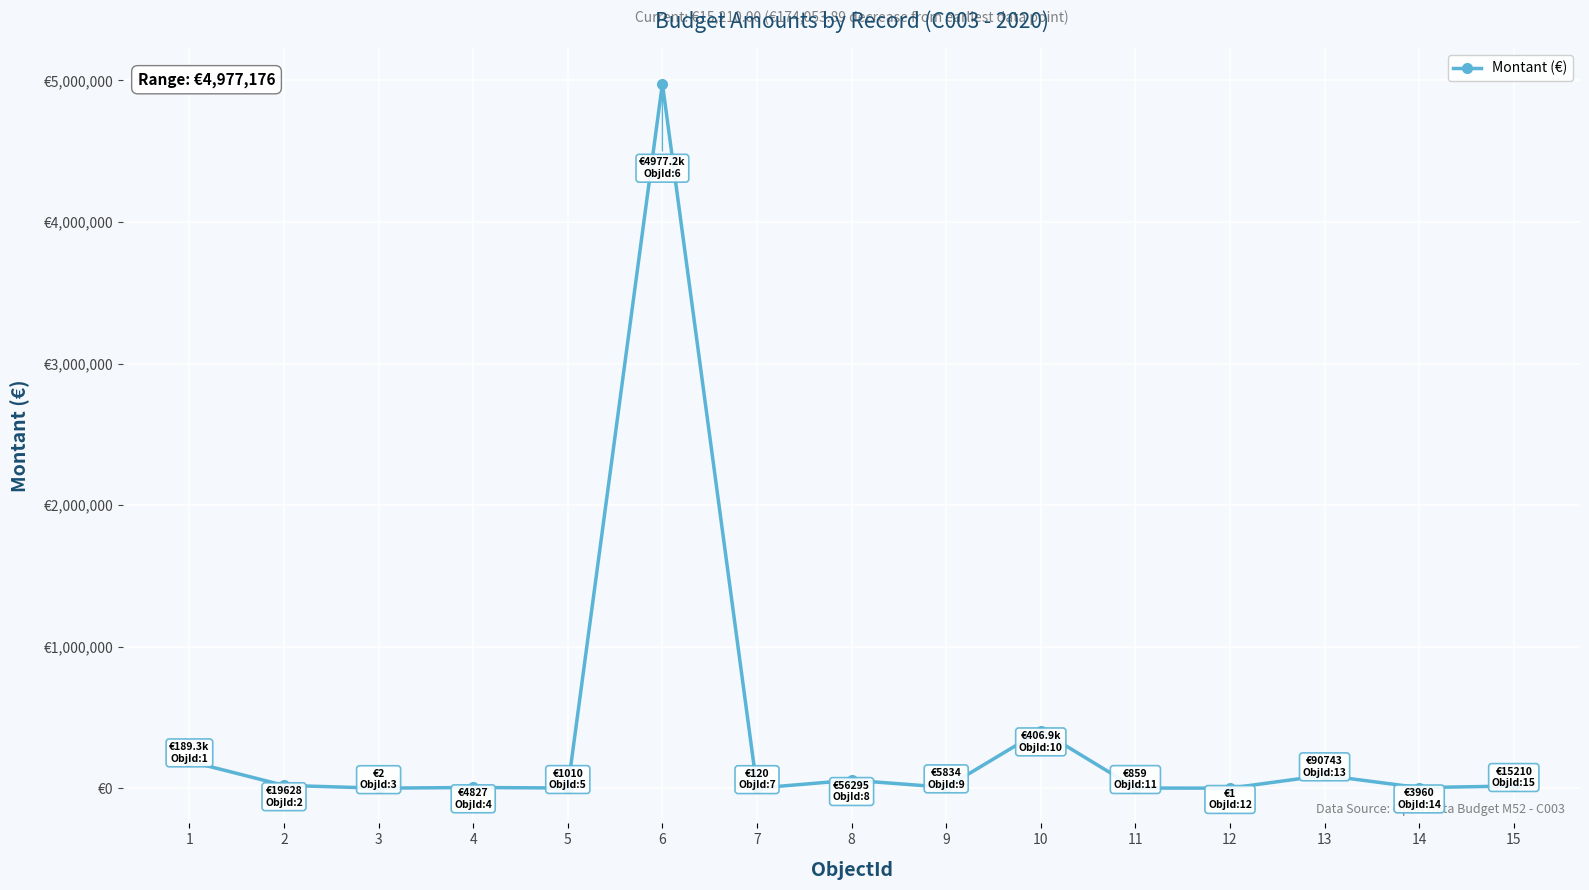

Does the chart have visible grid lines?

Yes